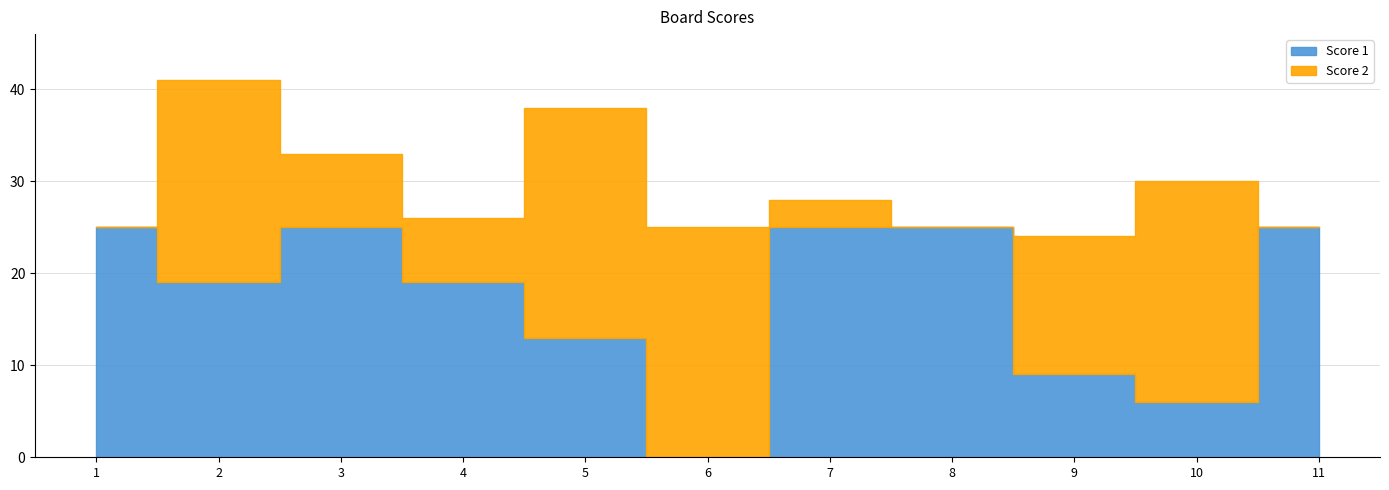

Rank the series by their average value, from lowest to highest.

Score 2, Score 1